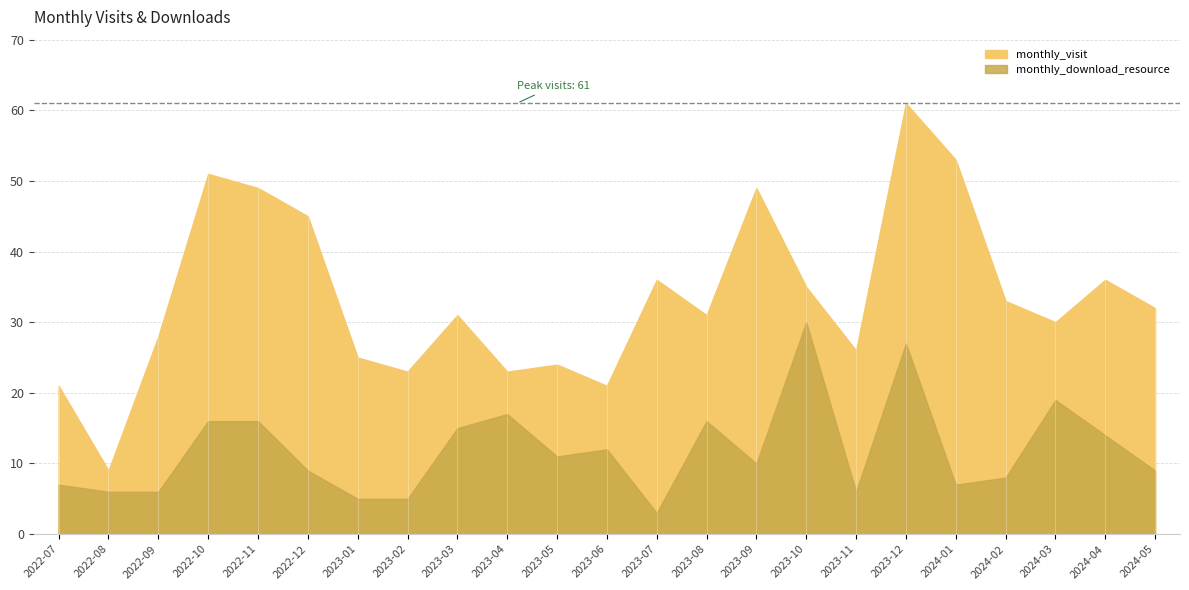

Rank the series by their average value, from highest to lowest.

monthly_visit, monthly_download_resource